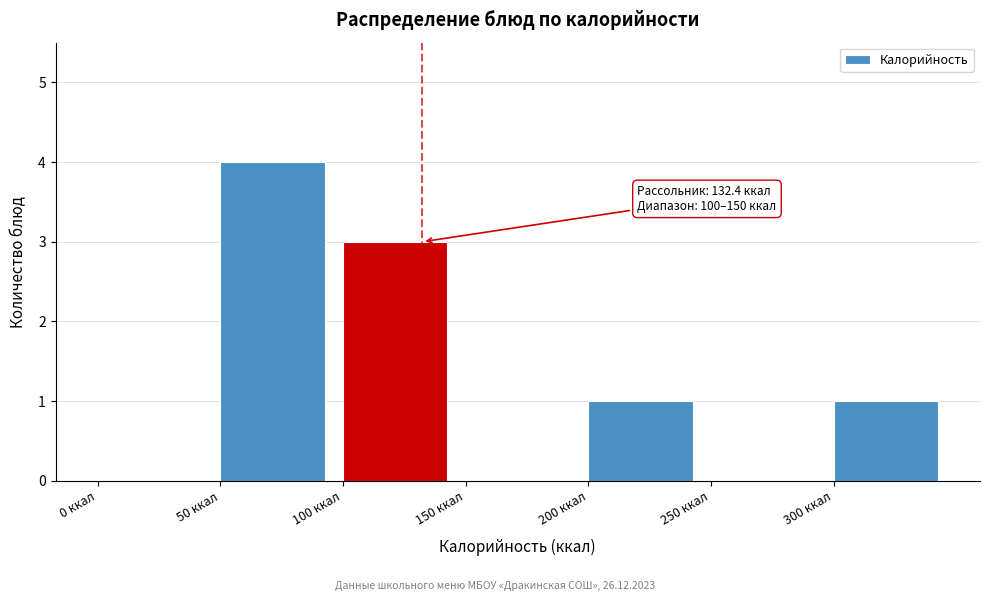

Which range on the x-axis has the tallest bar?

50 to 100